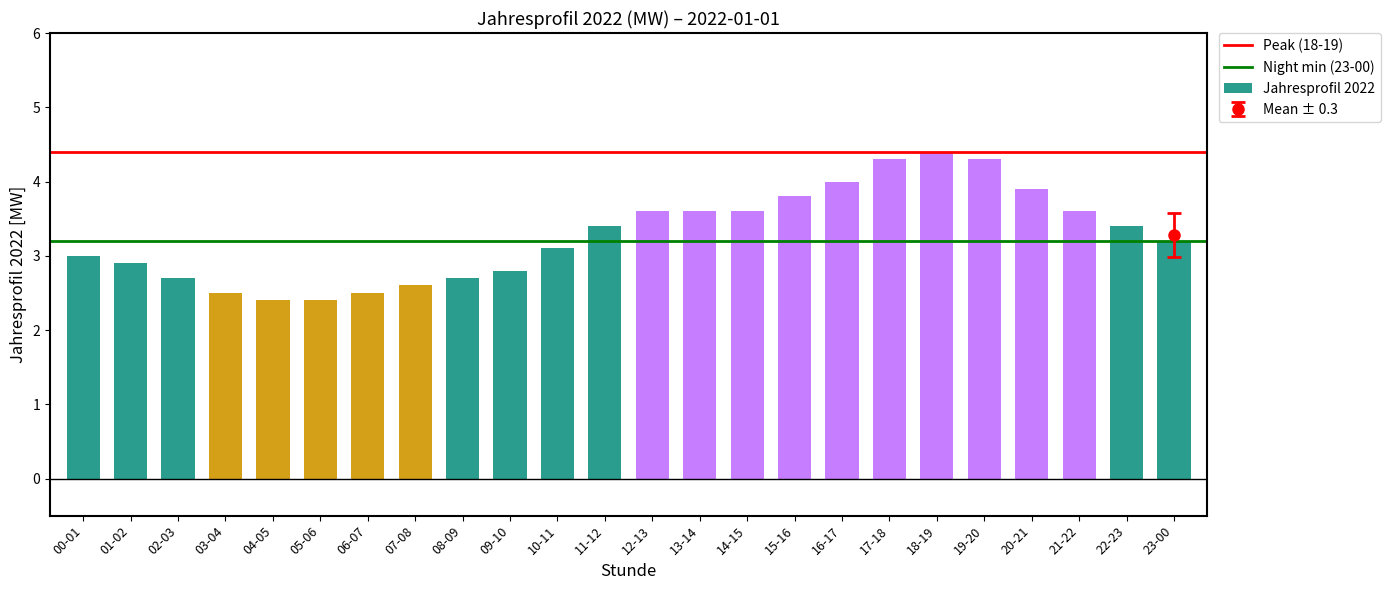

Are the bars grouped side by side (vs. stacked)?

No